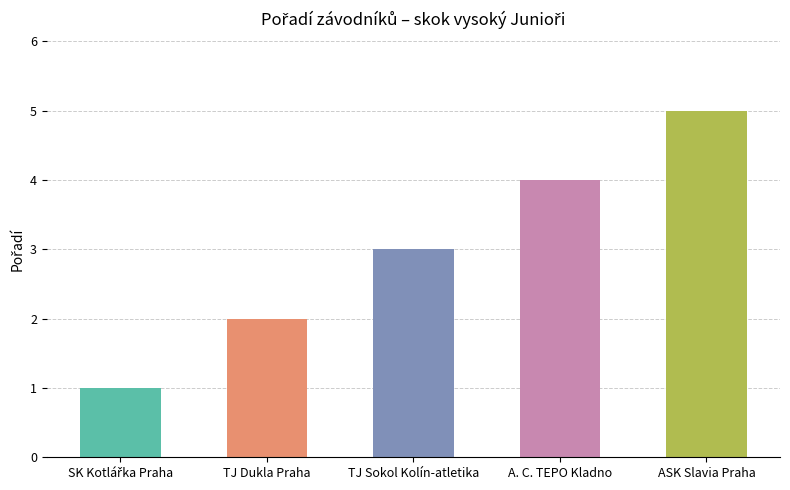

What is the label of the 1st bar from the right?

ASK Slavia Praha